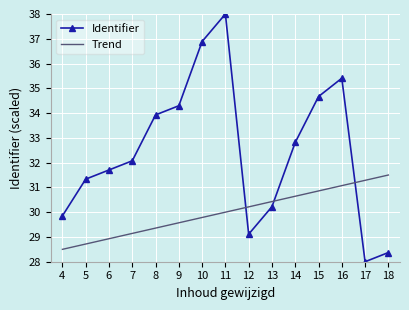

Reading left to right, what are all the values shown in this chart?

Identifier: 4=29.9	5=31.3	6=31.7	7=32.1	8=33.9	9=34.3	10=36.9	11=38.0	12=29.1	13=30.2	14=32.8	15=34.7	16=35.4	17=28.0	18=28.4
Trend: 4=28.5	5=28.7	6=28.9	7=29.1	8=29.4	9=29.6	10=29.8	11=30.0	12=30.2	13=30.4	14=30.6	15=30.9	16=31.1	17=31.3	18=31.5